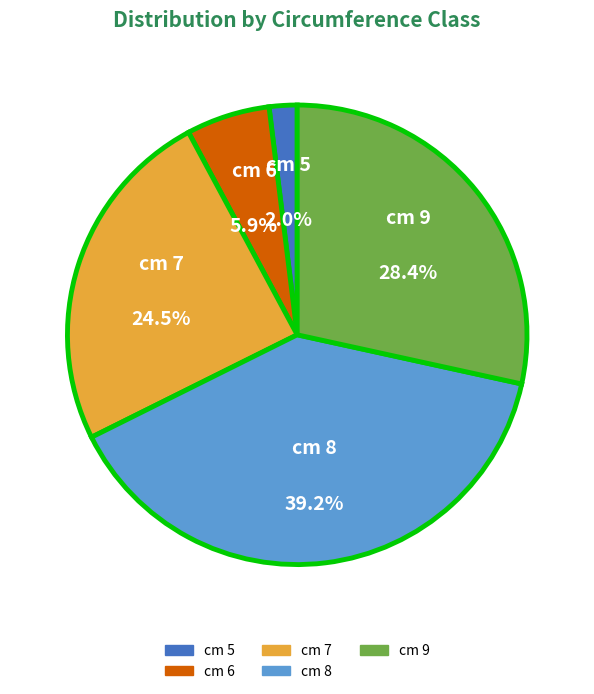

Which has a higher value, cm 7 or cm 6?

cm 7